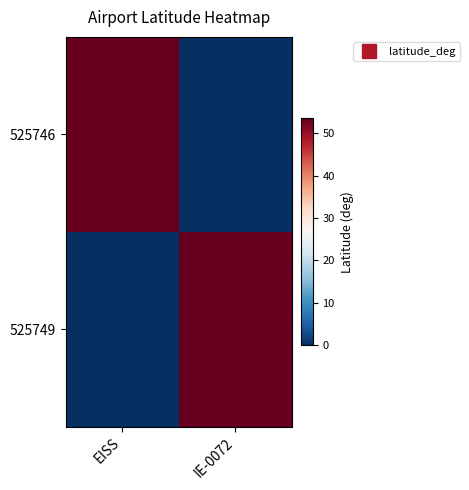

Count the number of data series in this chart.

2